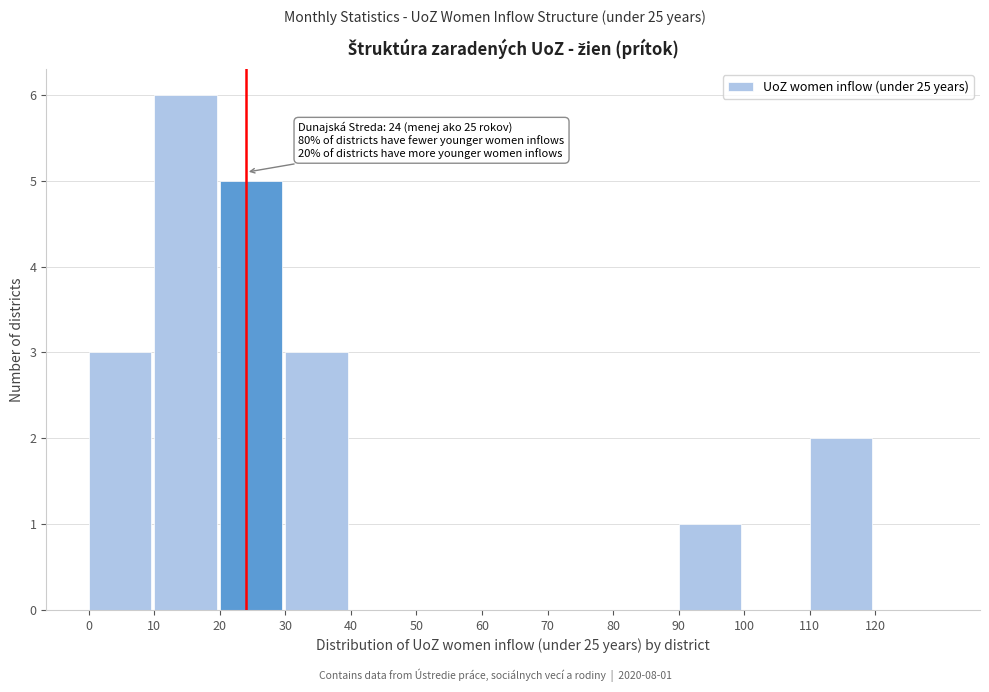

Over which range of the x-axis is the bar tallest?

10 to 20